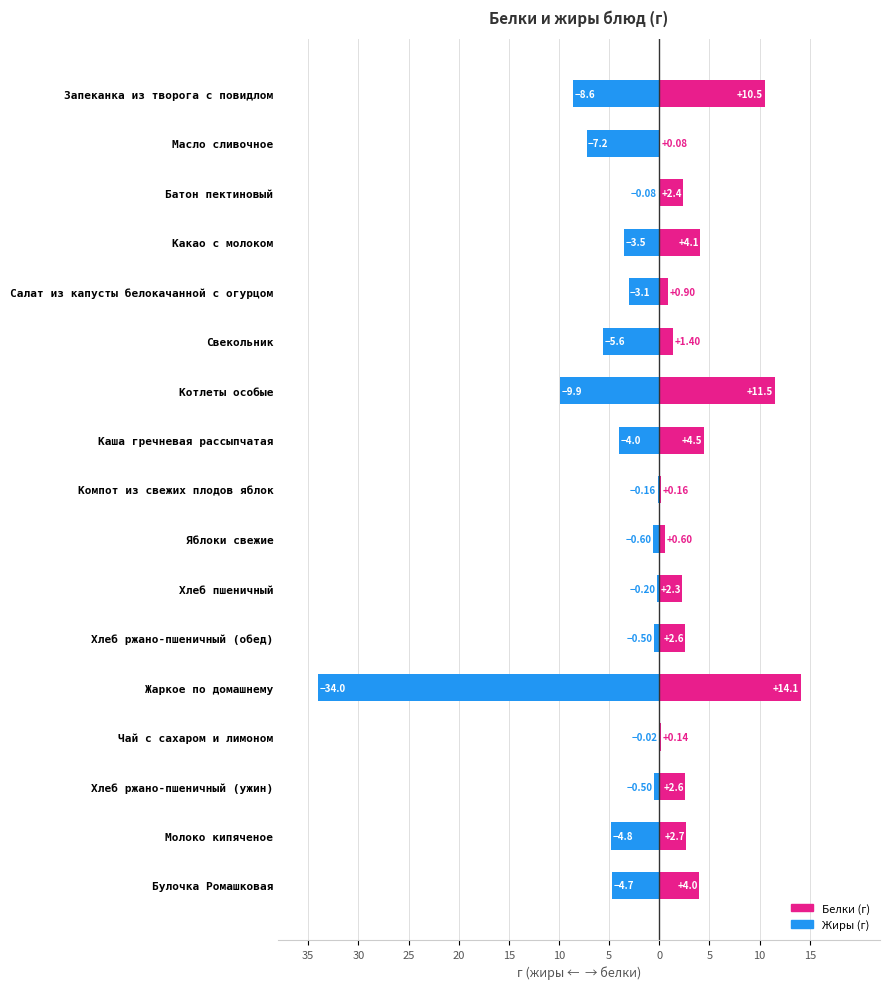

Are the bars horizontal?

Yes